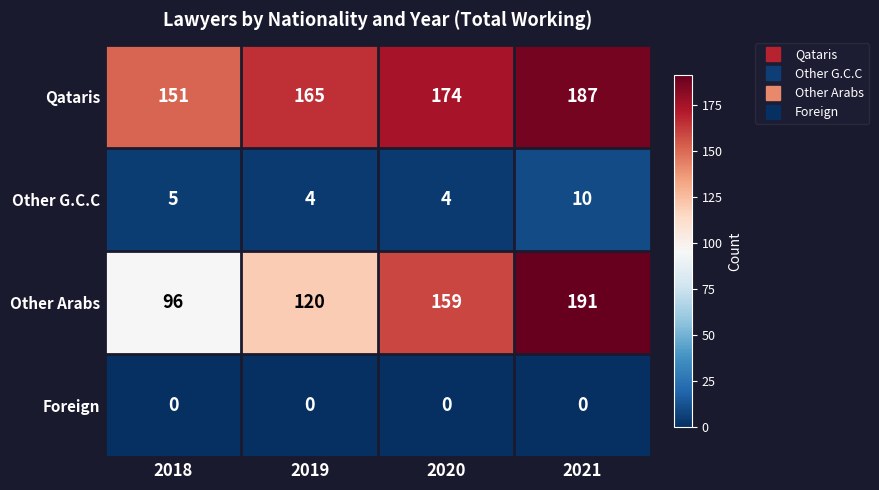

Read the Qataris value at 2018, to the nearest 5.

150